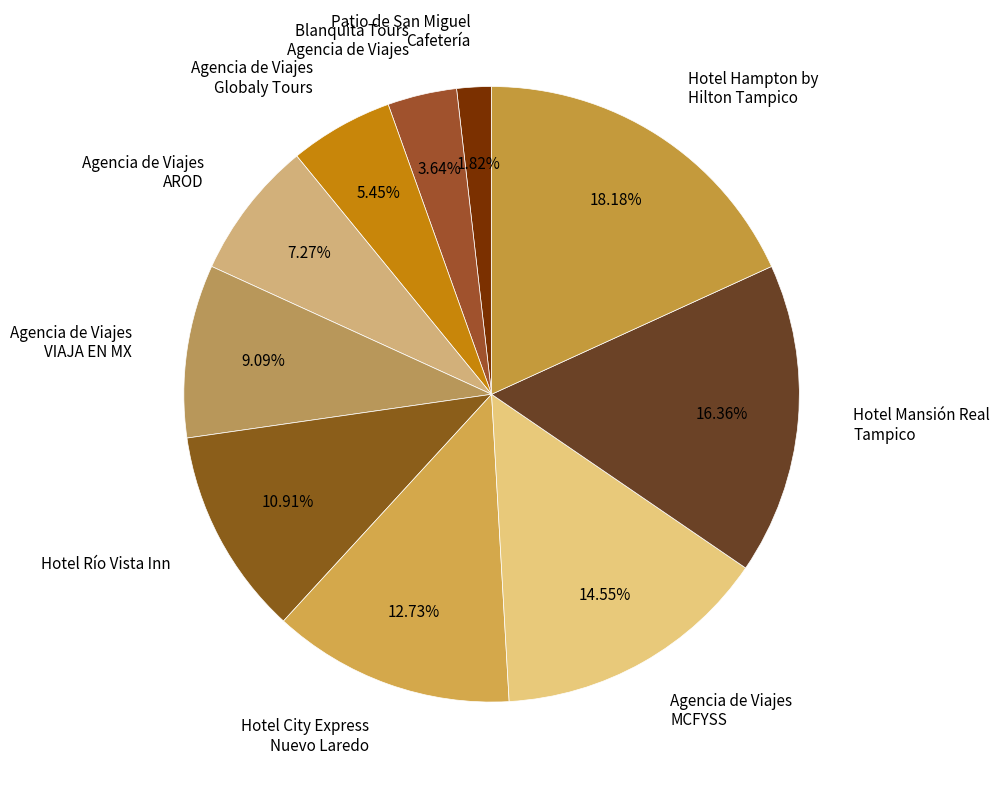

How many segments does this pie chart have?

10